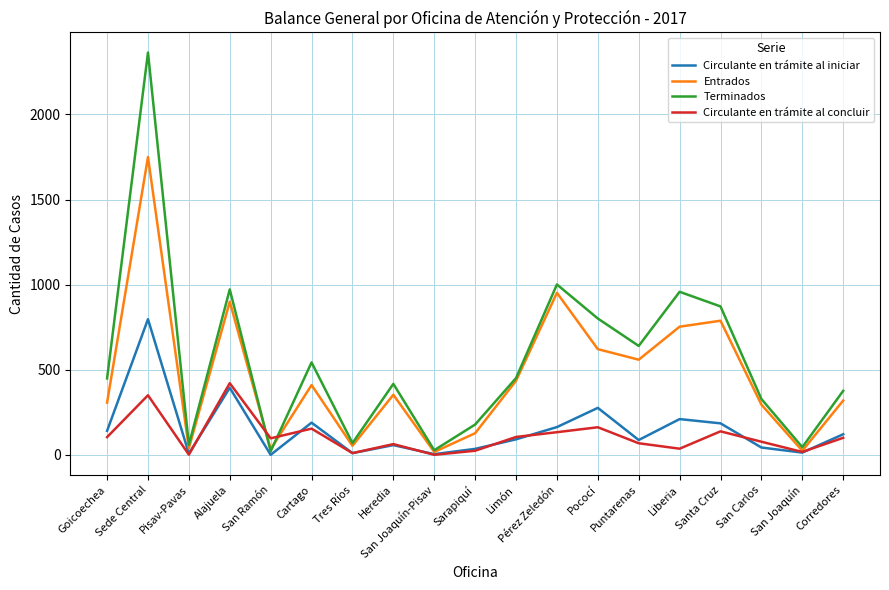

True or false: Circulante en trámite al iniciar and Terminados cross at least once.

False